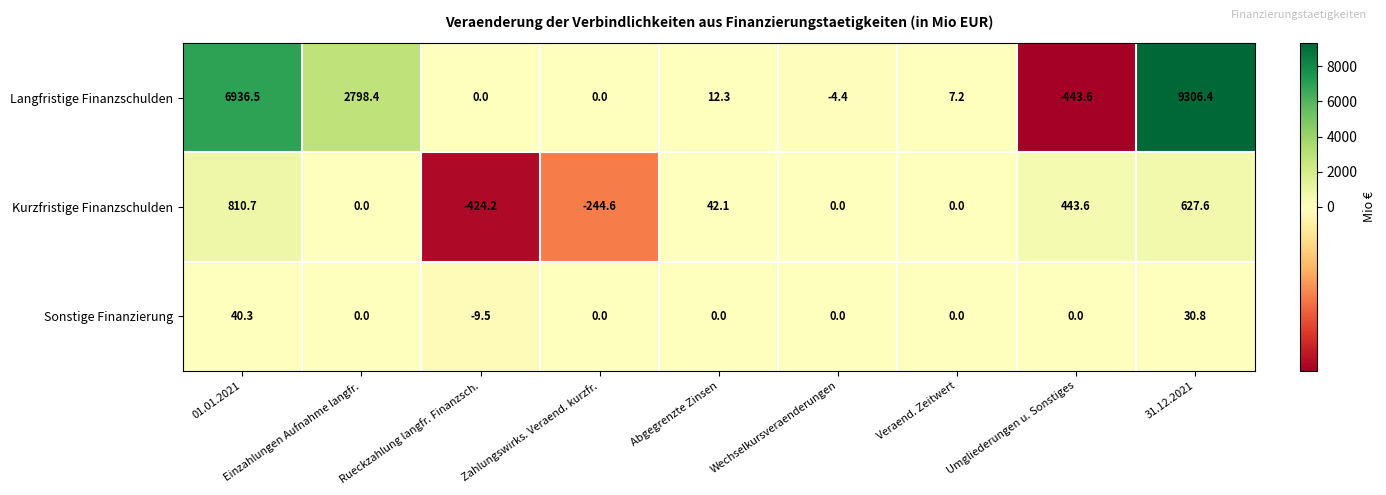

Rank the series by their maximum value, from lowest to highest.

Sonstige Finanzierung, Kurzfristige Finanzschulden, Langfristige Finanzschulden